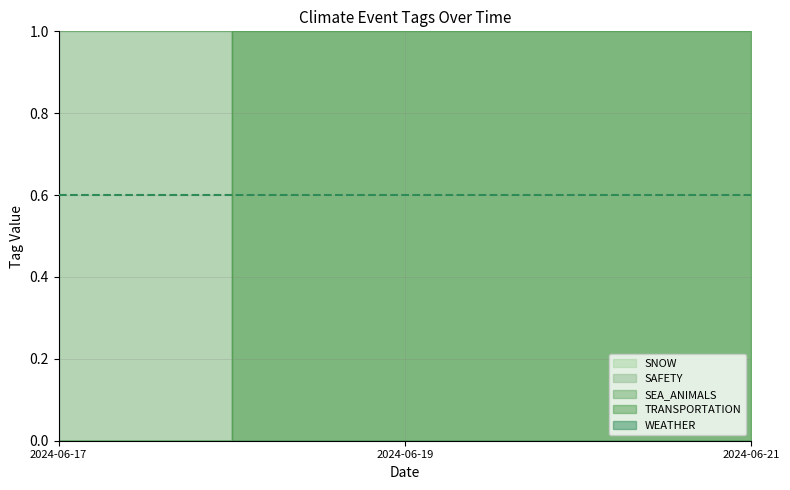

Which category has the lowest value in the TRANSPORTATION series?

2024-06-17